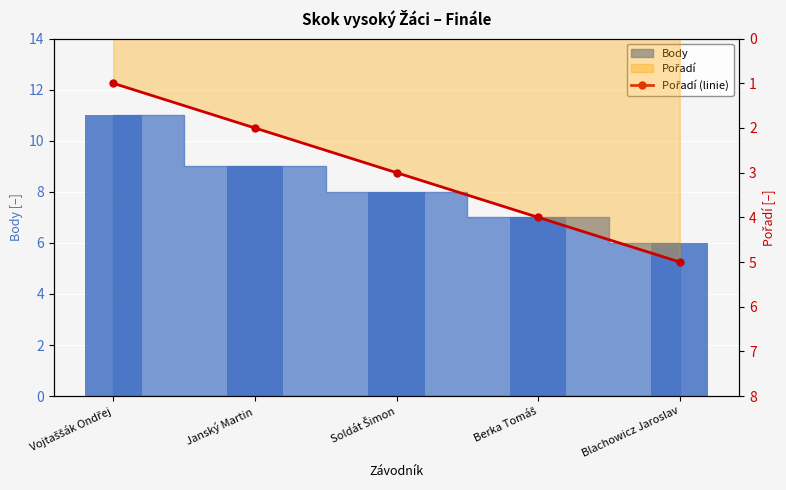

At which category does the chart reach its peak across all series?

Blachowicz Jaroslav